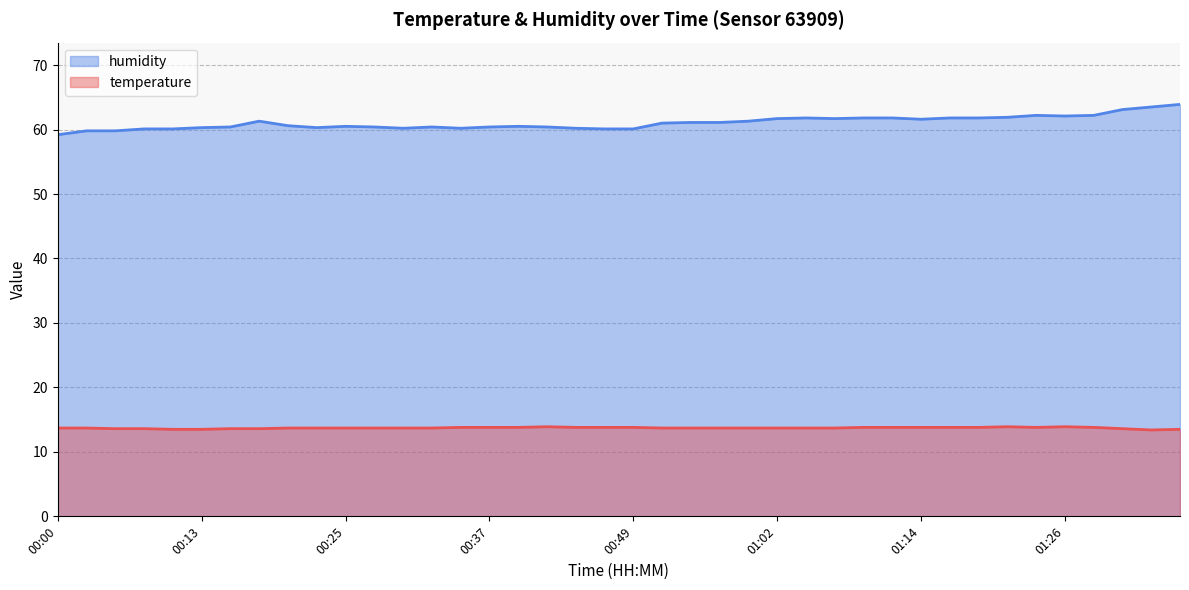

What is the difference between the maximum and minimum values in the temperature series?

0.5